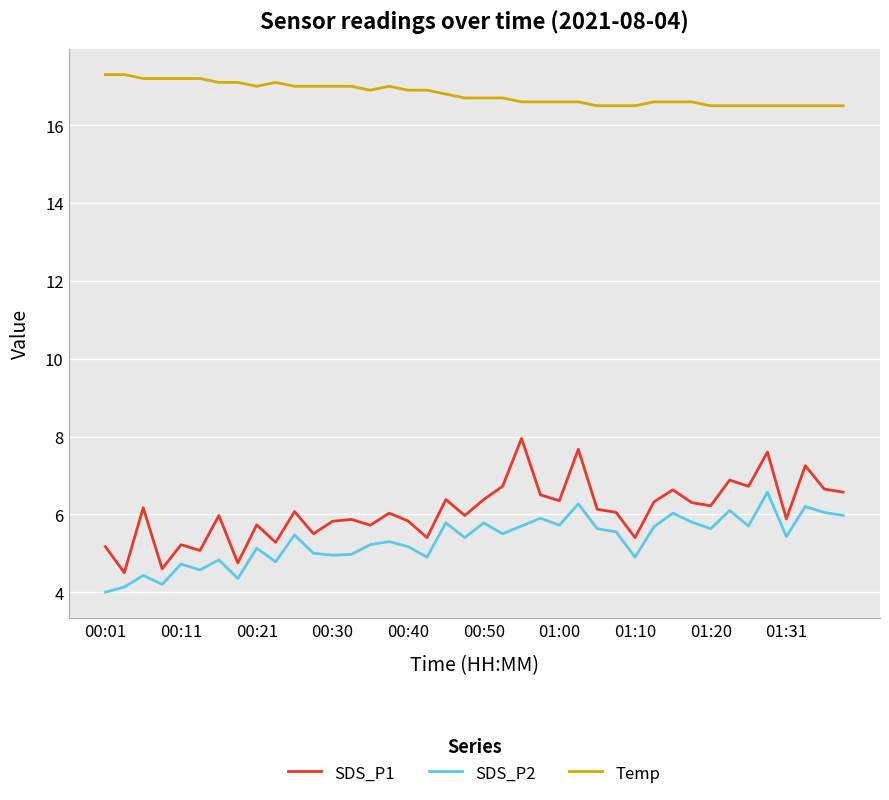

Which series has the largest total across all categories?

Temp